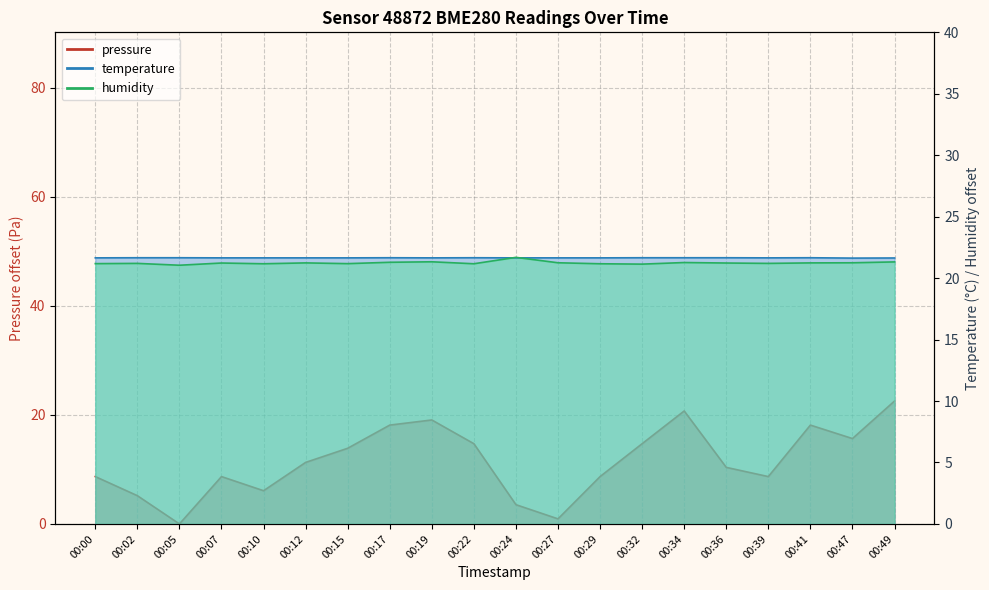

The humidity series shows 21.3 at 00:19. True or false?

True